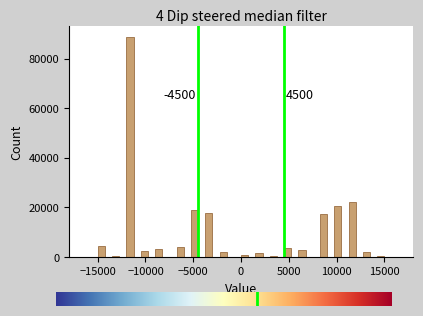

Read against the x-axis, roughly where is the centre of the tallest bar?

-11500